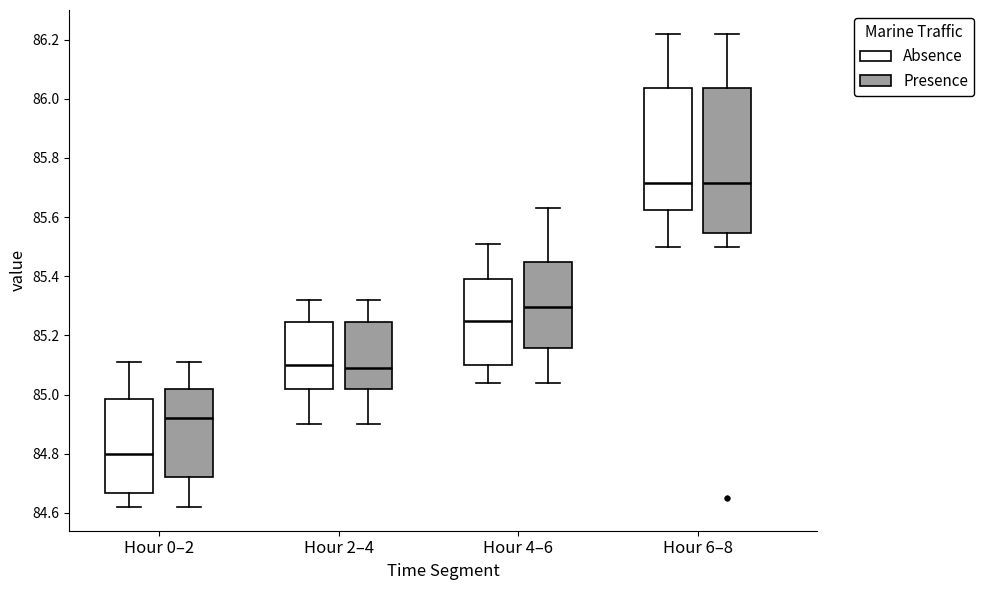

Which box is the tallest, from its lower edge to its upper edge?

Hour 6–8 (Presence)